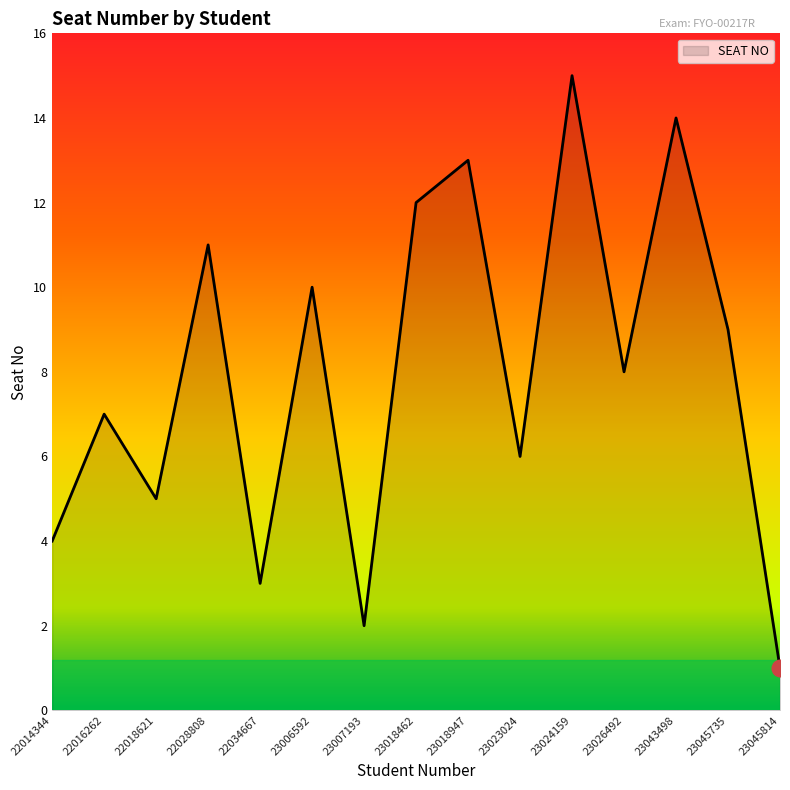

Which label corresponds to the smallest value in the chart?

23045814